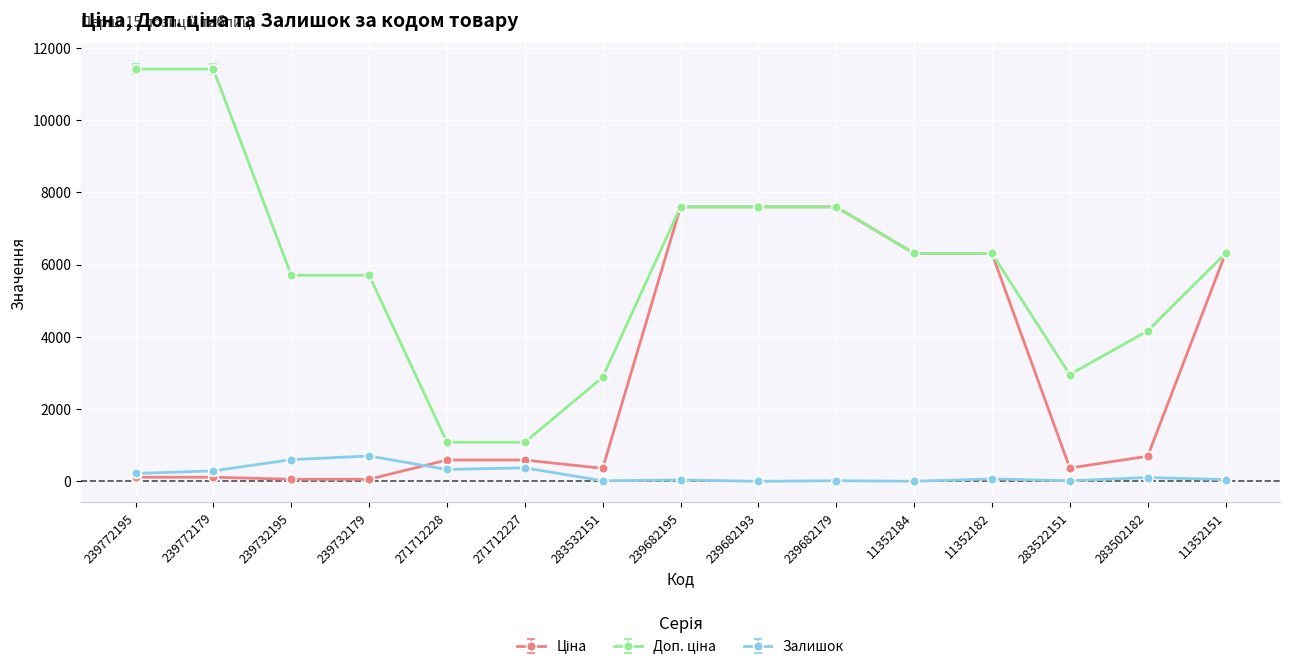

The Залишок series shows -459.0 at 239682193. True or false?

False